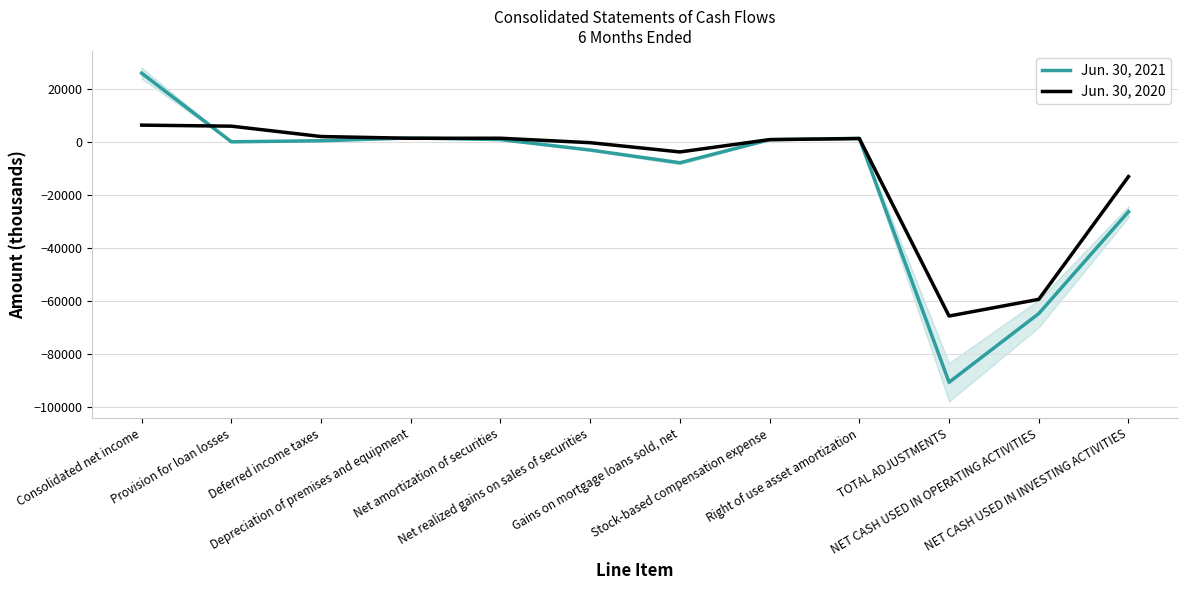

Which category has the lowest value in the Jun. 30, 2021 series?

TOTAL ADJUSTMENTS